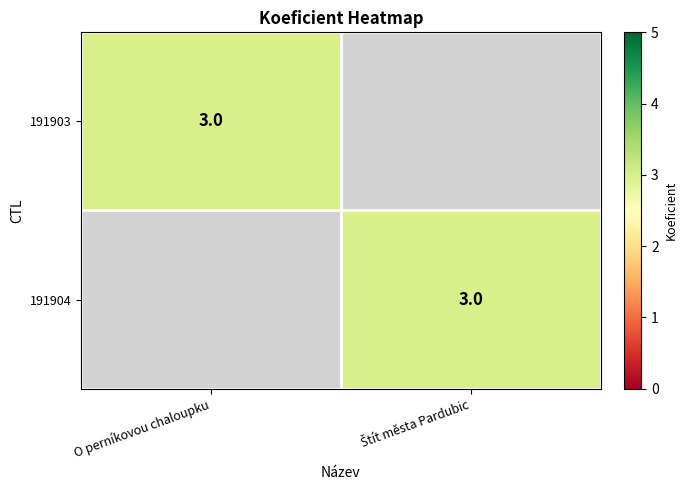

Is it true that 191903 equals 3 at O perníkovou chaloupku?

True